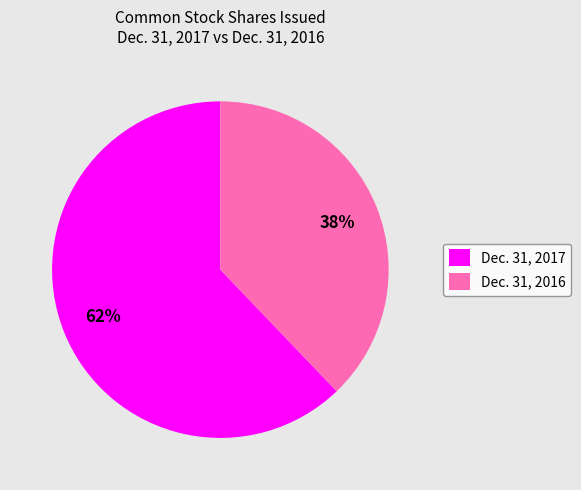

Which has a higher value, Dec. 31, 2017 or Dec. 31, 2016?

Dec. 31, 2017